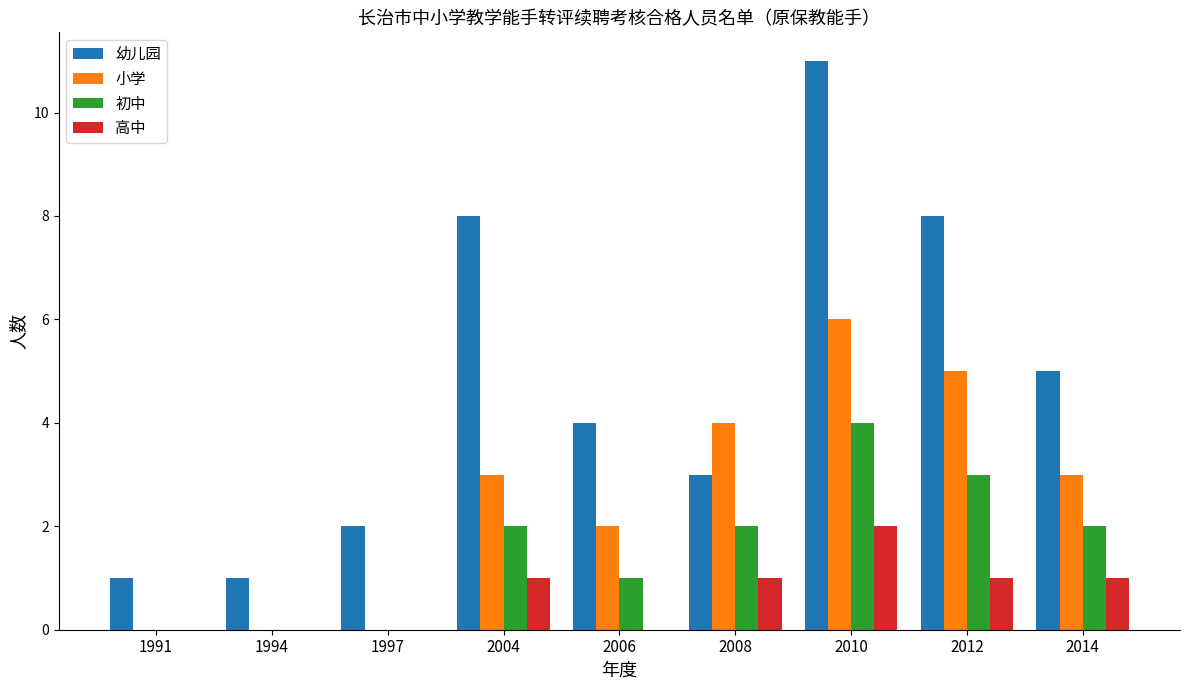

Where does the 幼儿园 series first go above 4?

2004